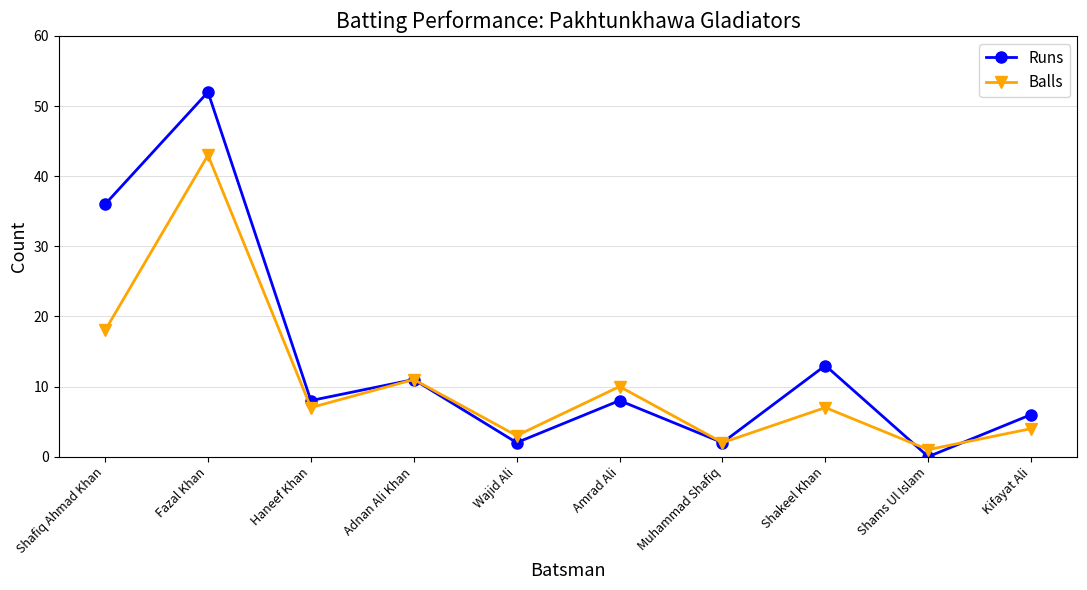

What is the total value across all series at Amrad Ali?

18